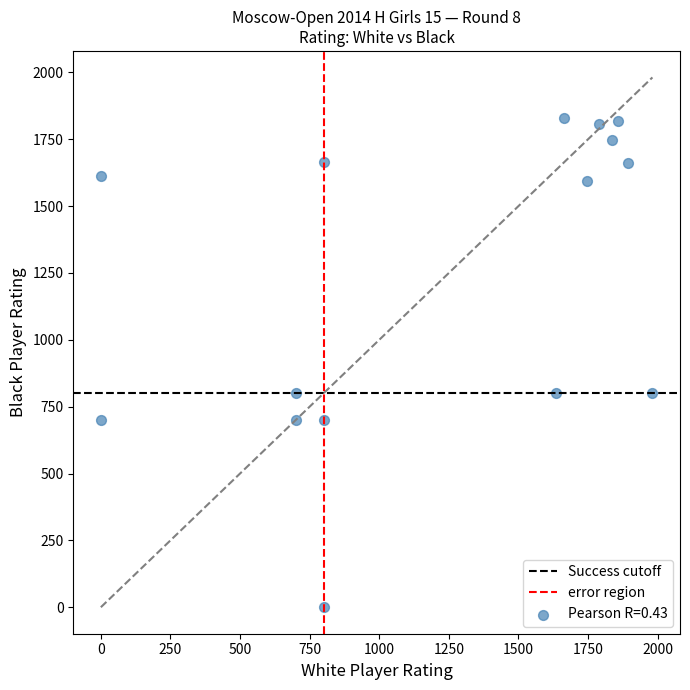

What is the range of X values (max minus min)?

1981